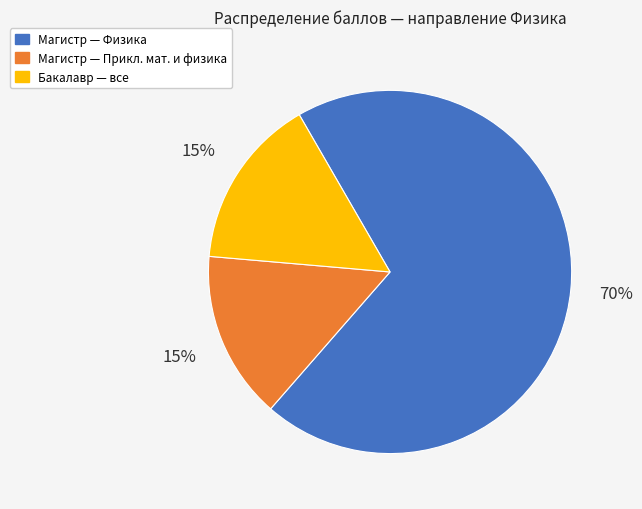

To the nearest percent, what is the average slice percentage?

33%